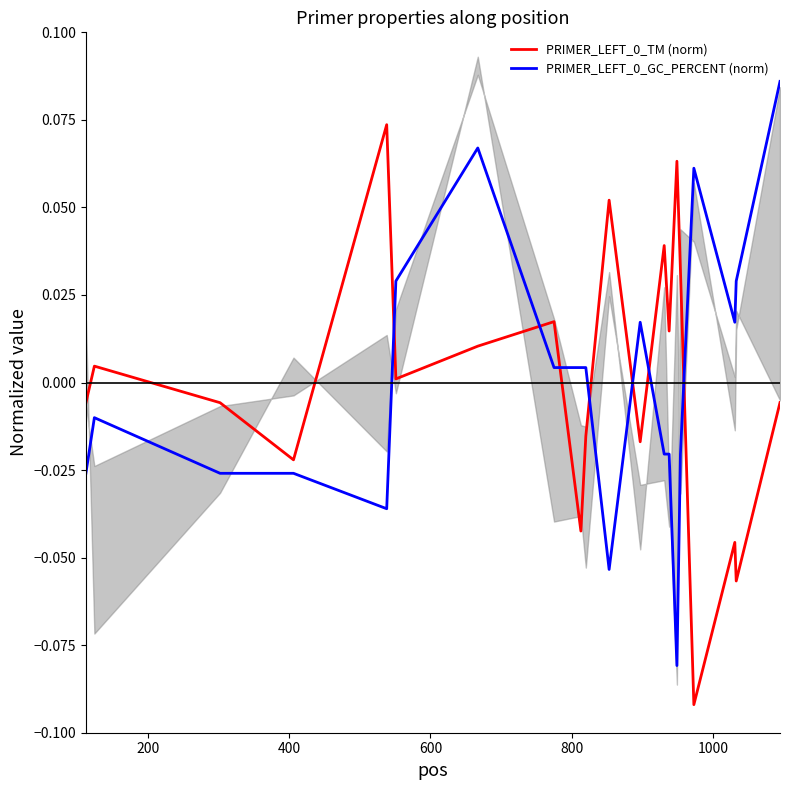

Which series has the largest total across all categories?

PRIMER_LEFT_0_TM (norm)